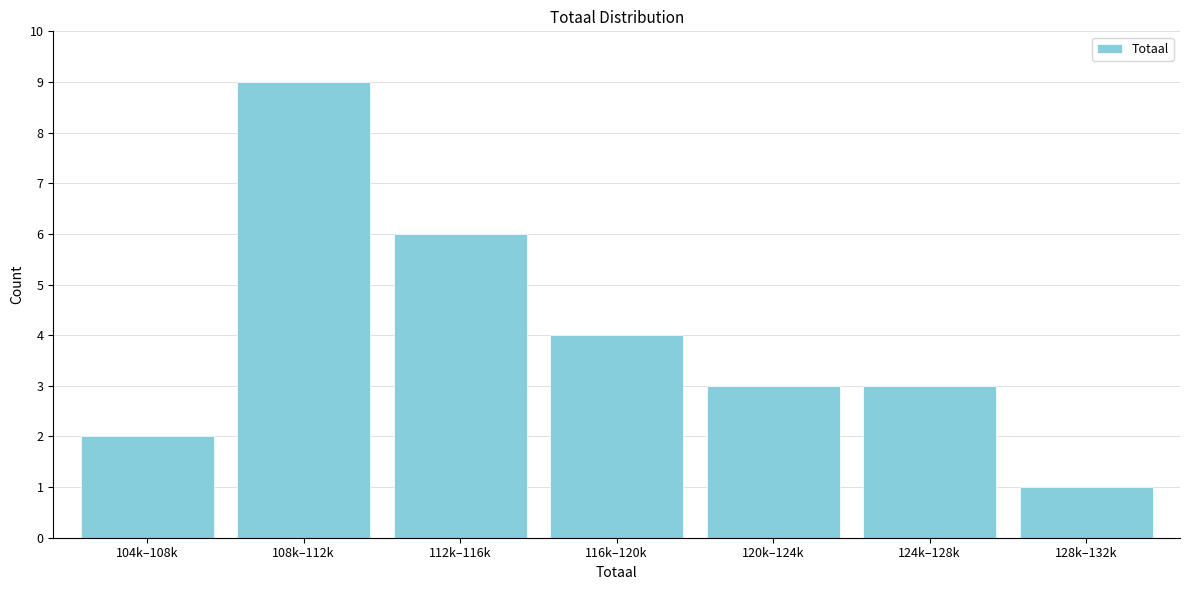

Reading right to left, what are all the values shown in this chart?

128k–132k=1	124k–128k=3	120k–124k=3	116k–120k=4	112k–116k=6	108k–112k=9	104k–108k=2